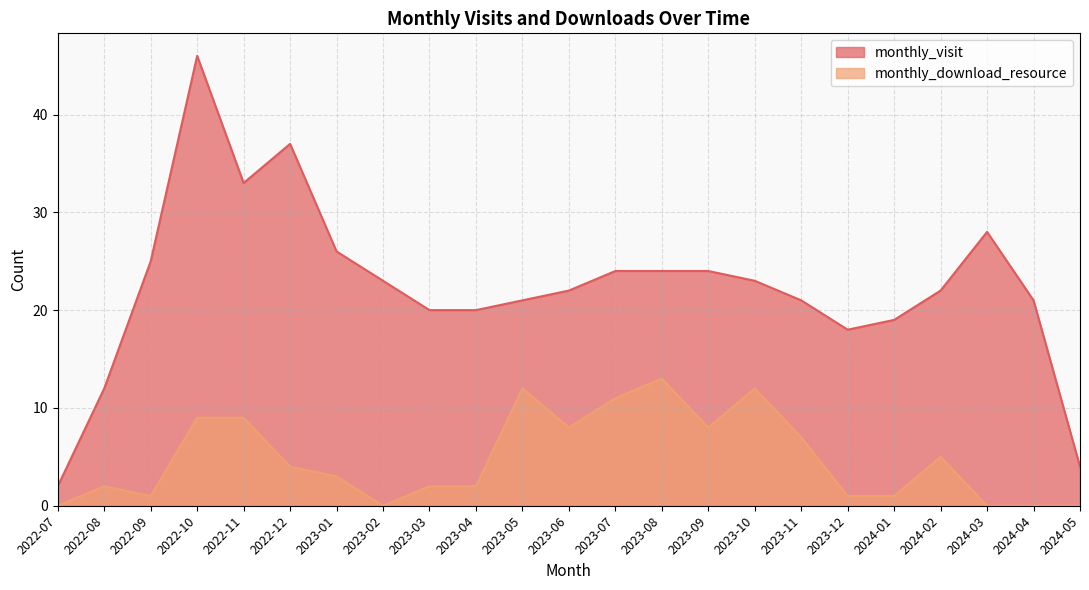

What is the sum of the monthly_download_resource values at 2022-09 and 2024-02?

6